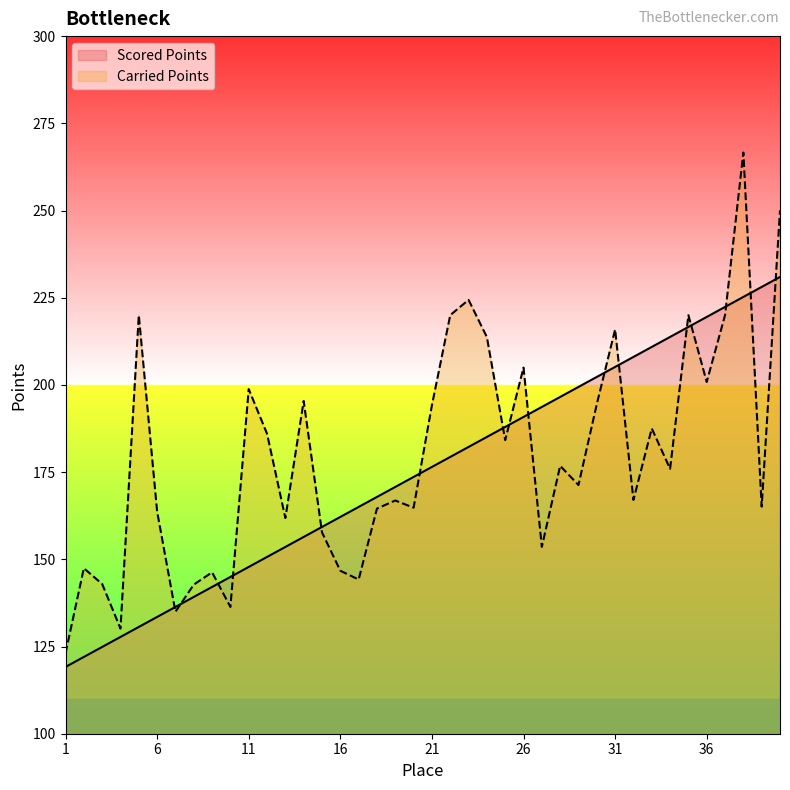

How many categories are shown in the chart?

40